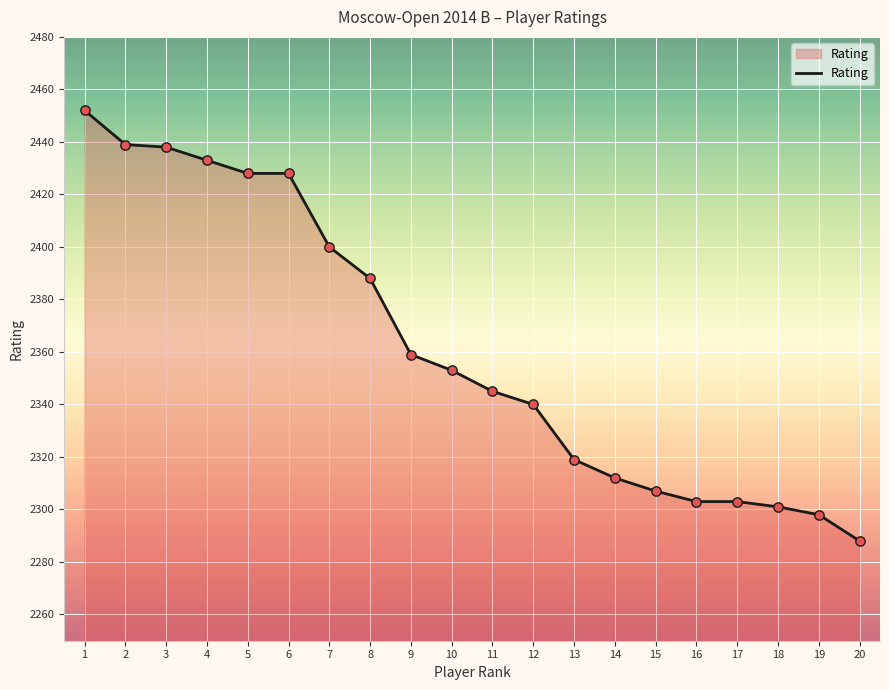

Between 13 and 18, which is larger?

13